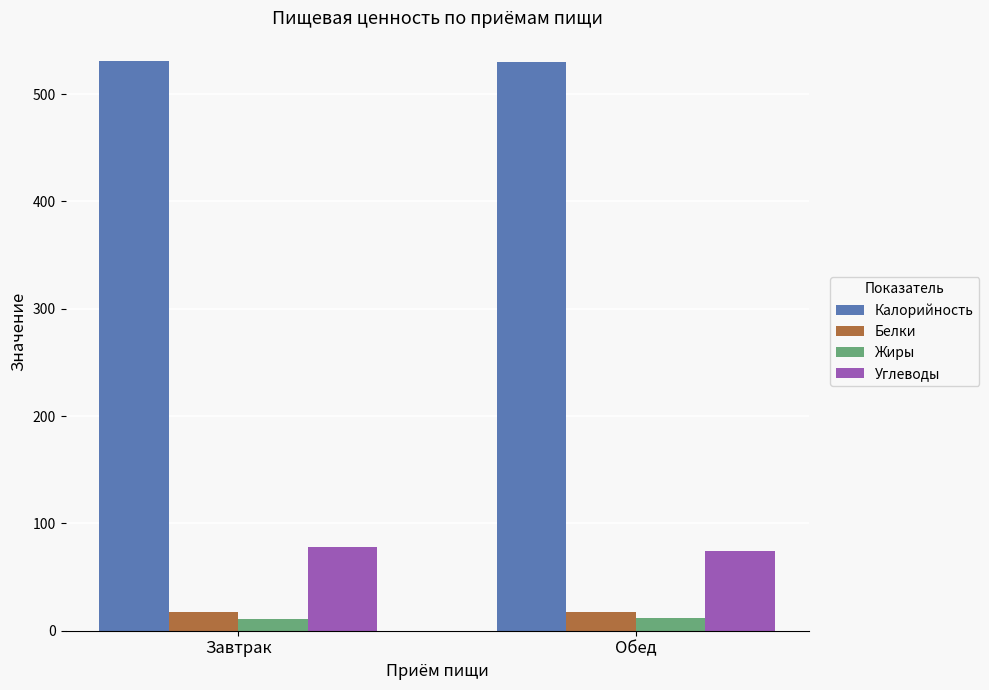

What is the total value across all series at Завтрак?

637.5